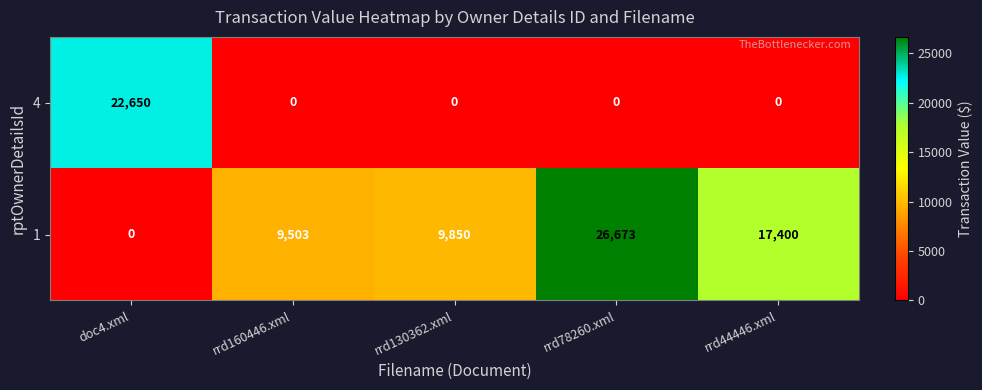

Reading left to right, what are all the values shown in this chart?

4: doc4.xml=22650	rrd160446.xml=0	rrd130362.xml=0	rrd78260.xml=0	rrd44446.xml=0
1: doc4.xml=0	rrd160446.xml=9503	rrd130362.xml=9850	rrd78260.xml=26673	rrd44446.xml=17400